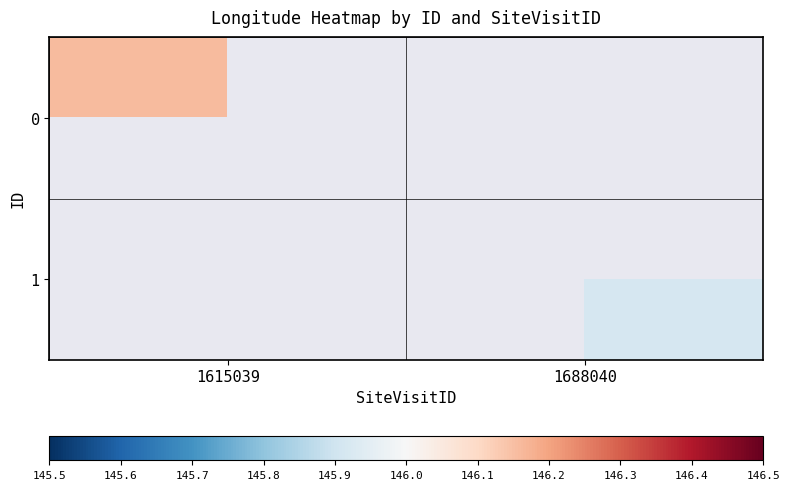

How many values in 0 are above zero?

1